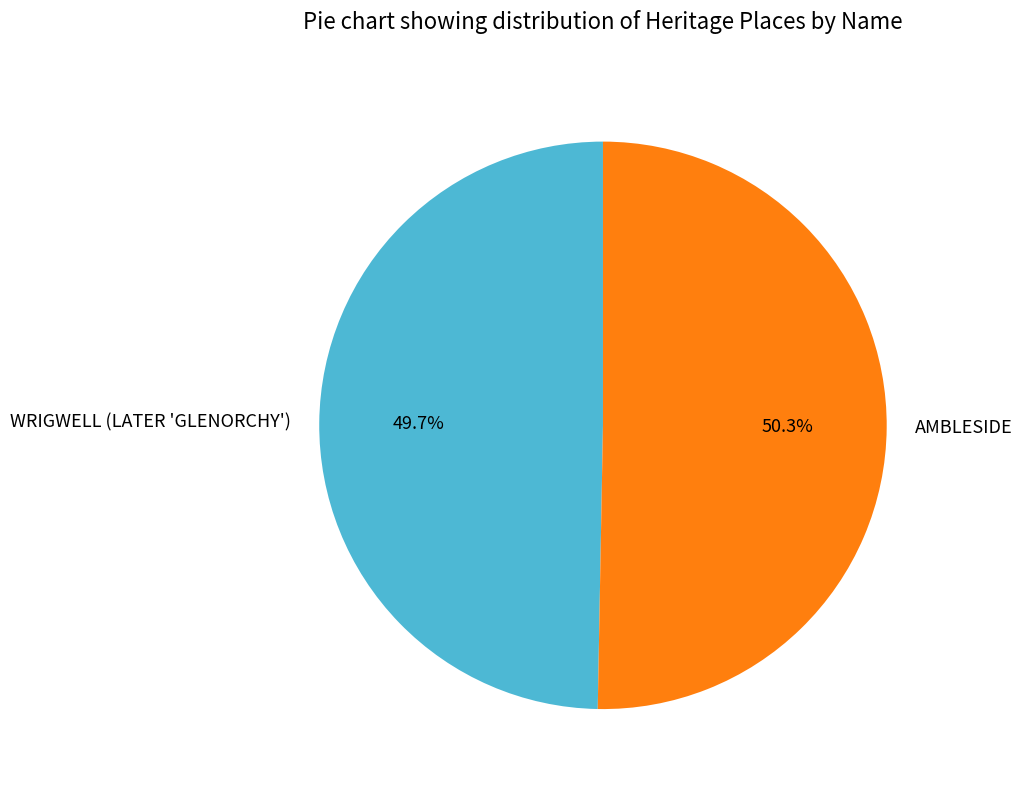

Which category has the smallest portion of the pie?

WRIGWELL (LATER 'GLENORCHY')